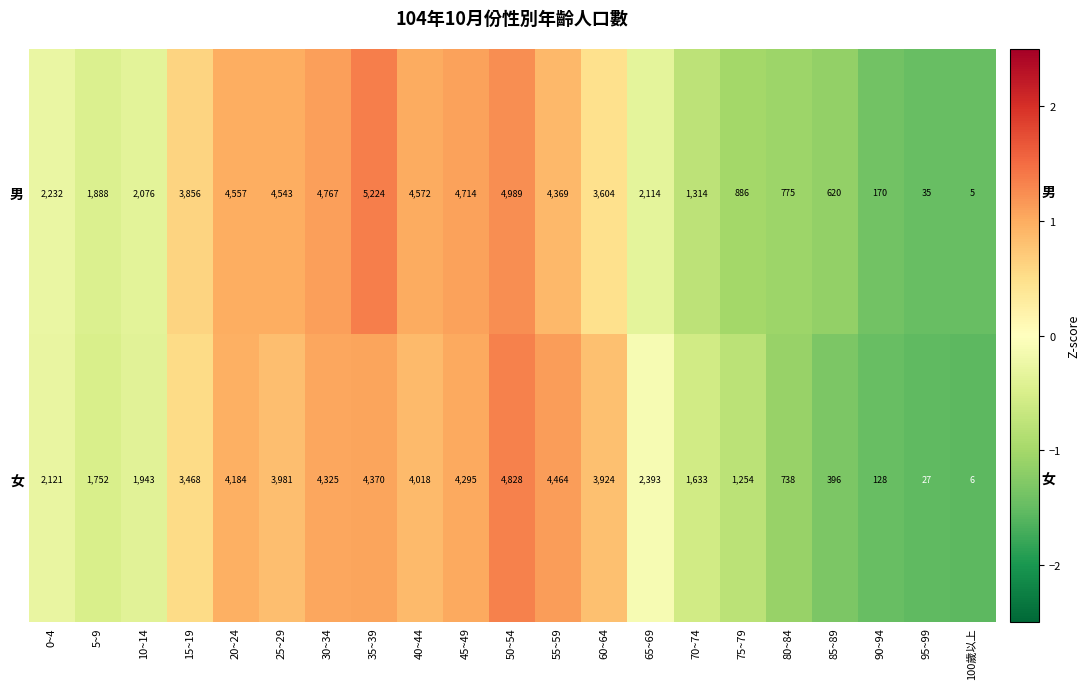

Which category has the lowest value in the 女 series?

100歲以上